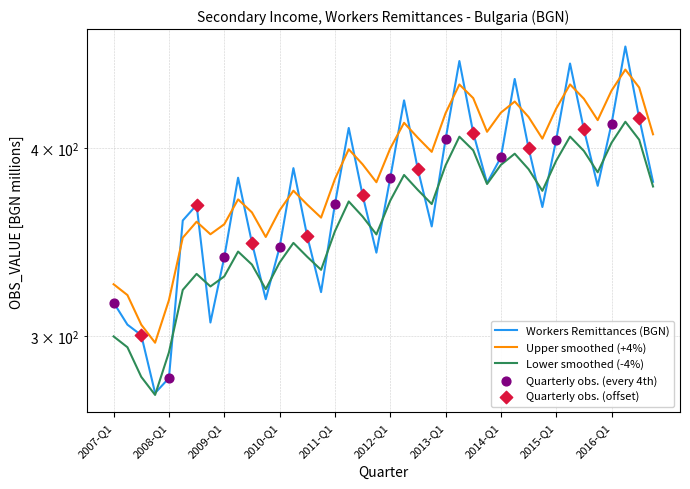

What is the change in value from 2008-Q3 to 2009-Q3?

-20.6